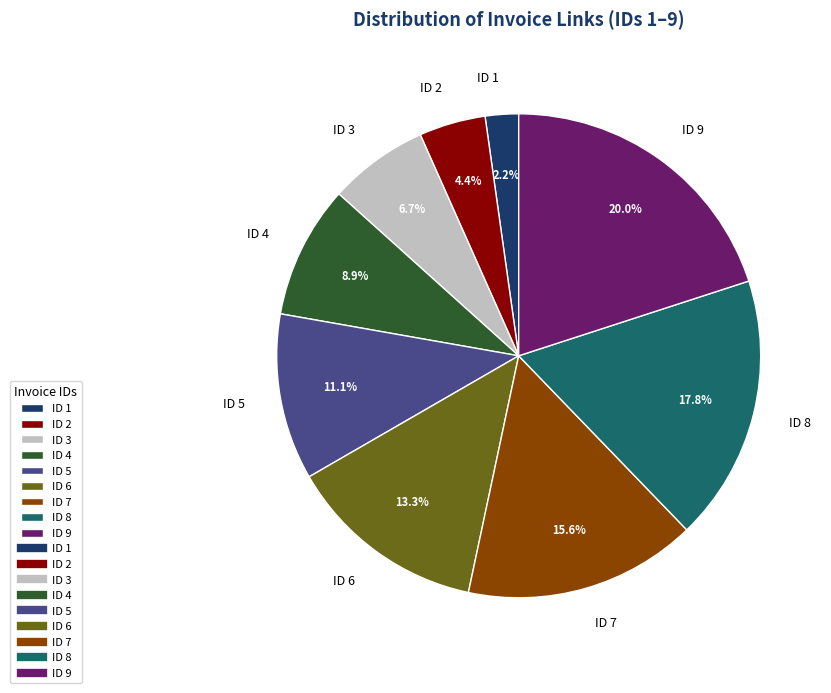

To the nearest percent, what is the difference between the largest and smallest slice percentages?

18%